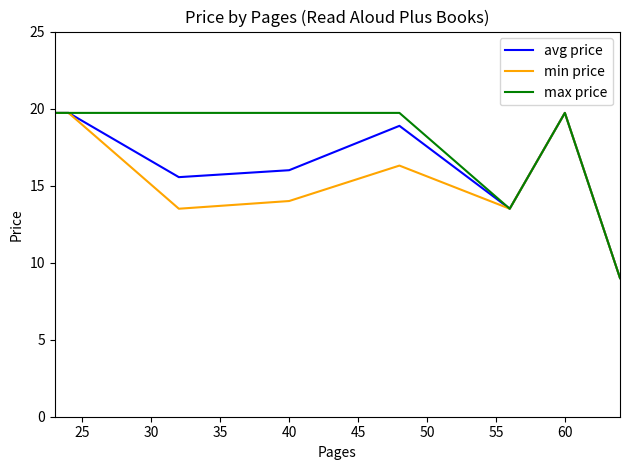

How many distinct data groups are displayed?

3